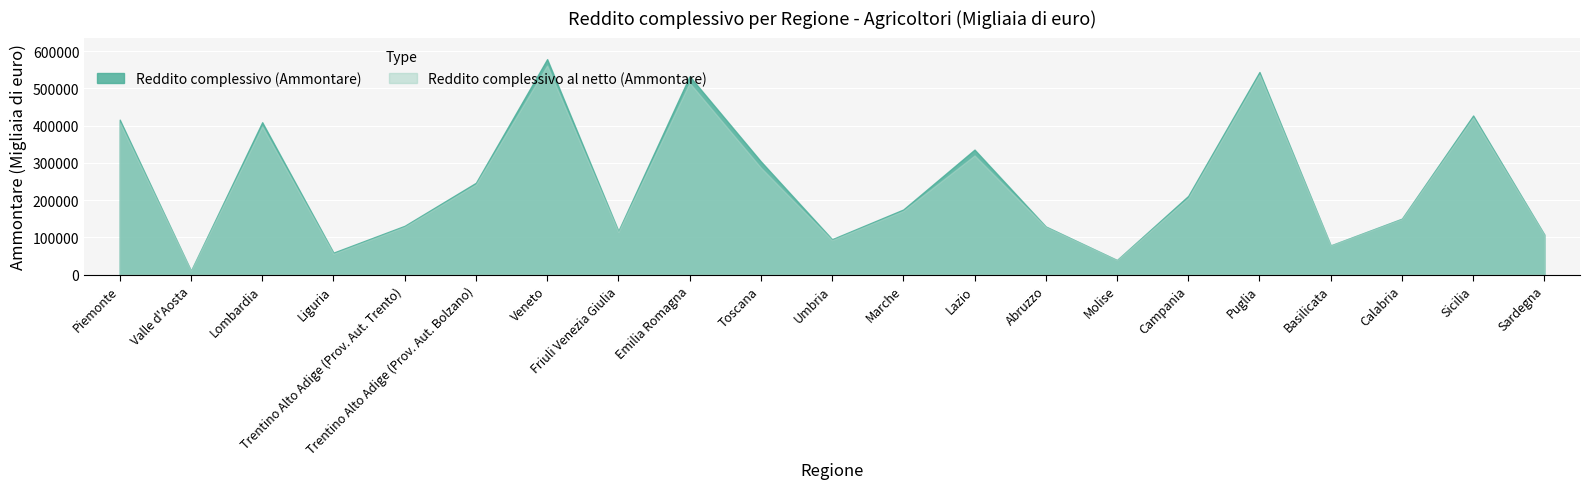

True or false: Reddito complessivo al netto (Ammontare) and Reddito complessivo (Ammontare) cross at least once.

False